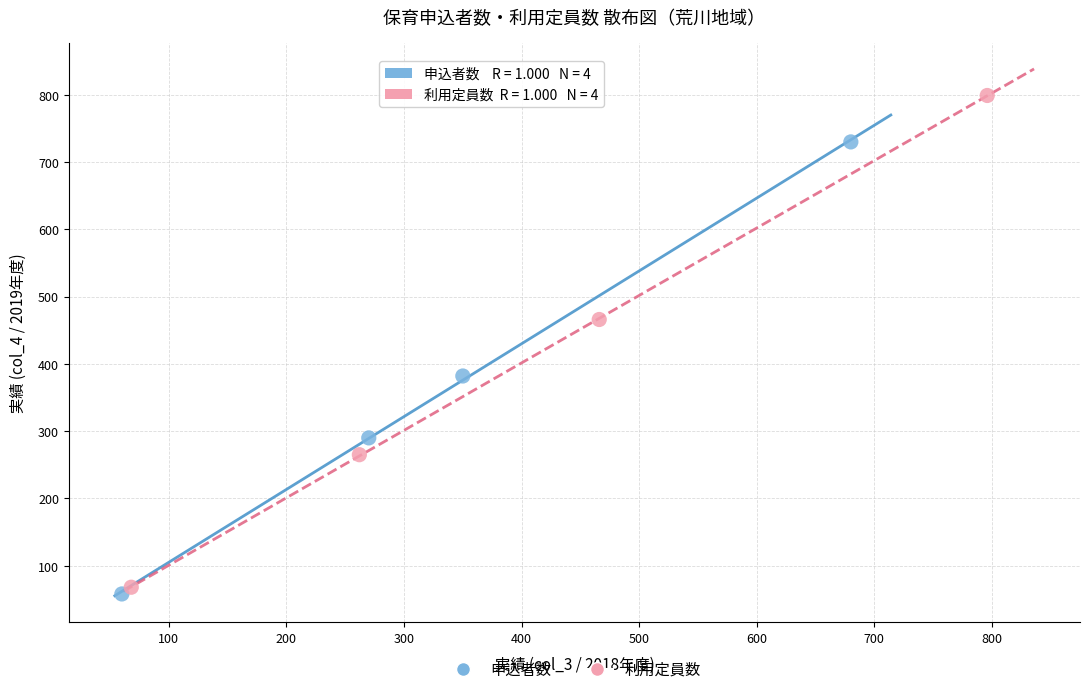

What are all the series names shown in the legend?

申込者数, 利用定員数